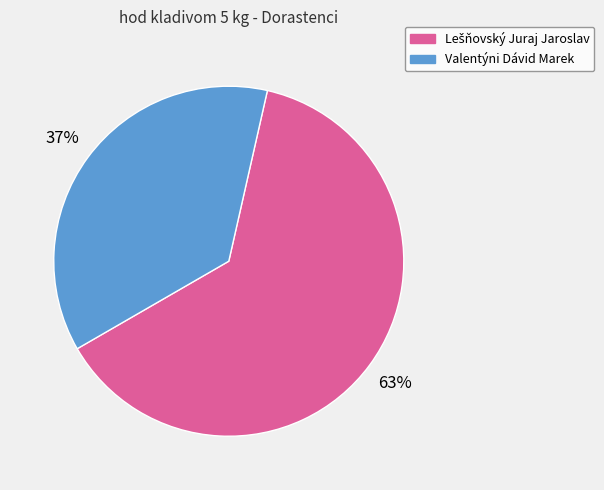

To the nearest percent, what is the average slice percentage?

50%